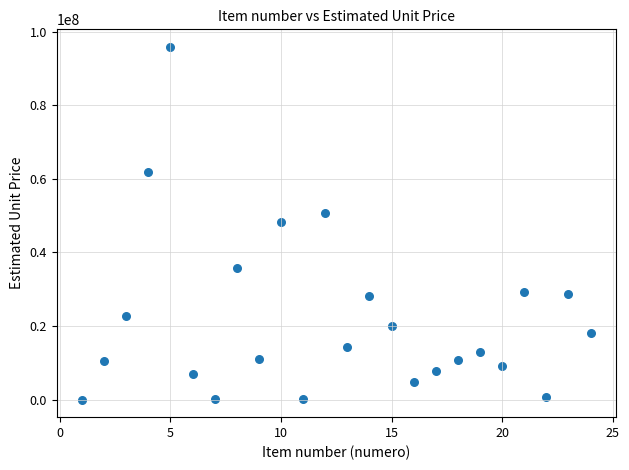

What is the range of Y values (max minus min)?

95873030